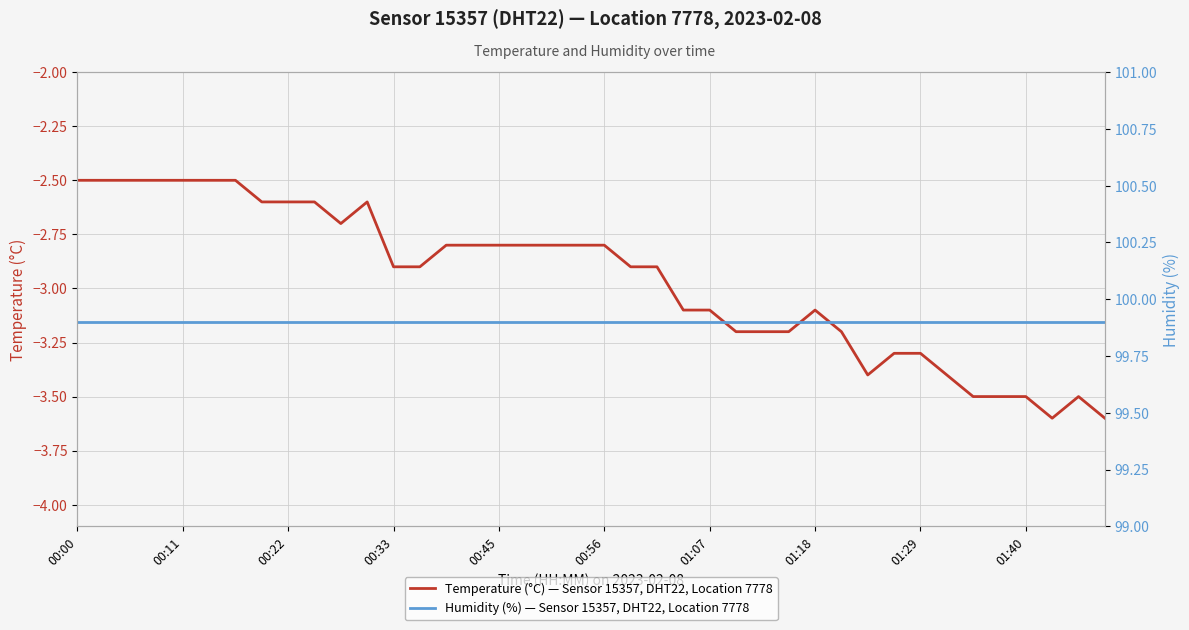

How many interior local valleys does the Temperature (°C) — Sensor 15357, DHT22, Location 7778 series have?

3